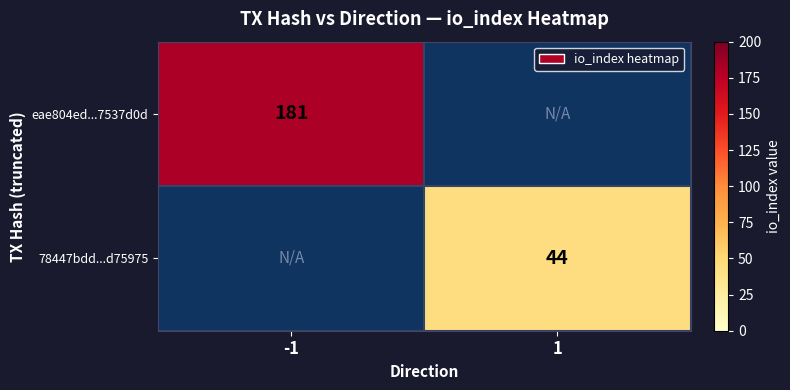

Is the value of eae804ed...7537d0d at -1 greater than the value of 78447bdd...d75975 at 1?

Yes